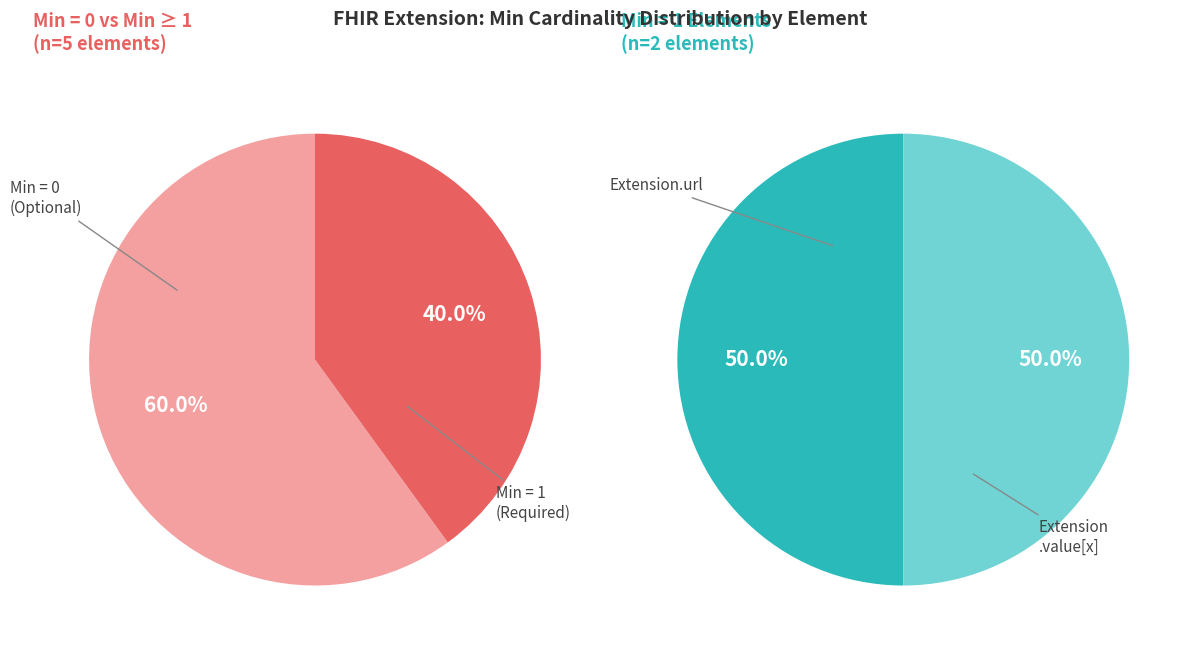

Does Extension.extension account for over 50% of the chart?

No